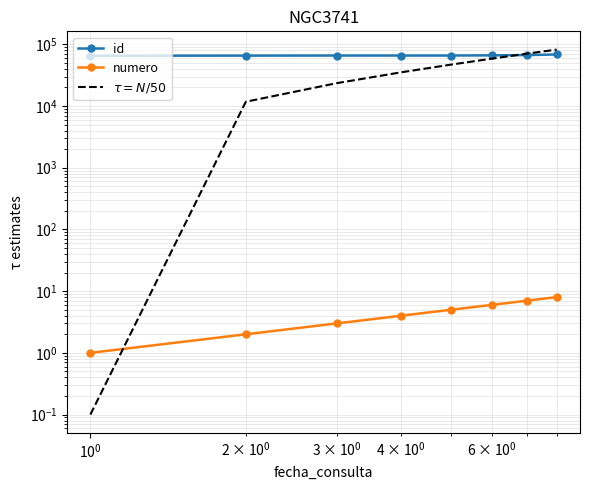

True or false: numero and id intersect in this chart.

False